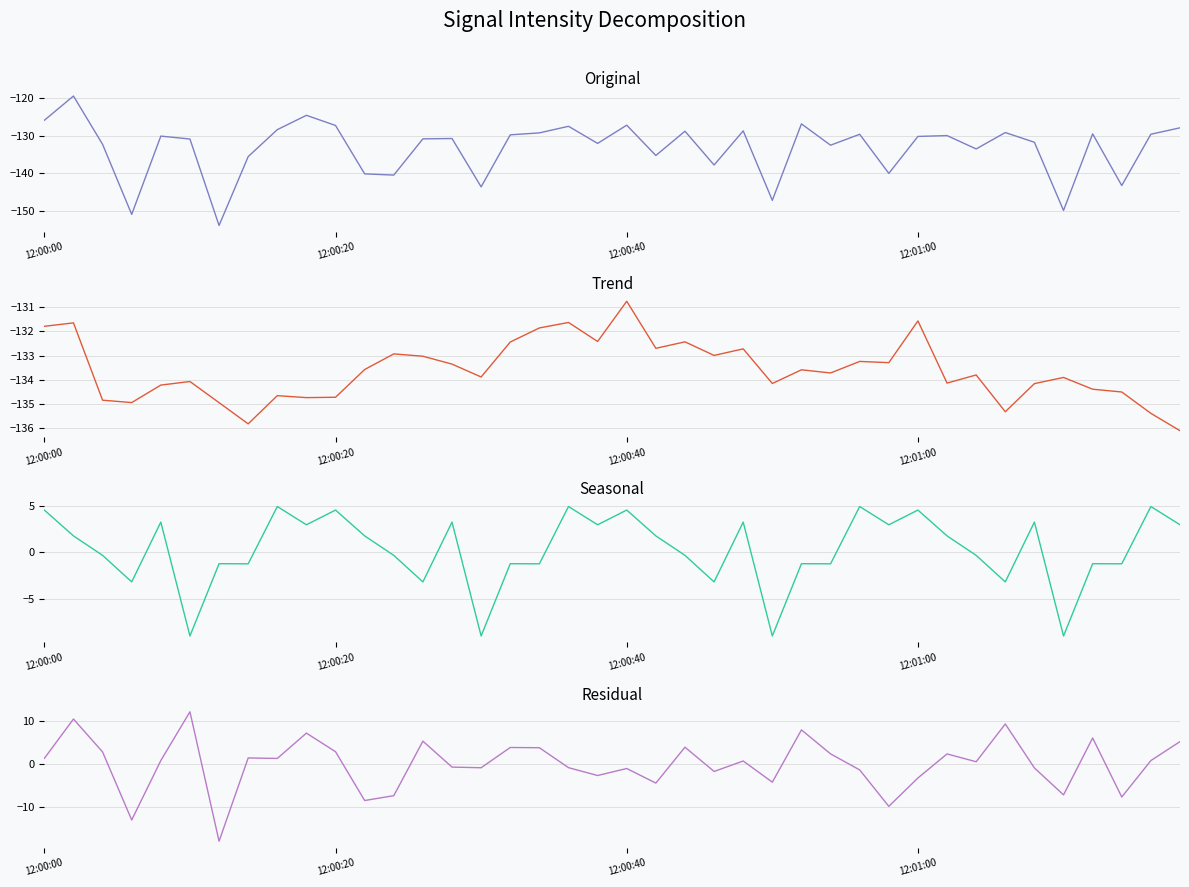

True or false: Seasonal has a value of -0.6 at 6.

False